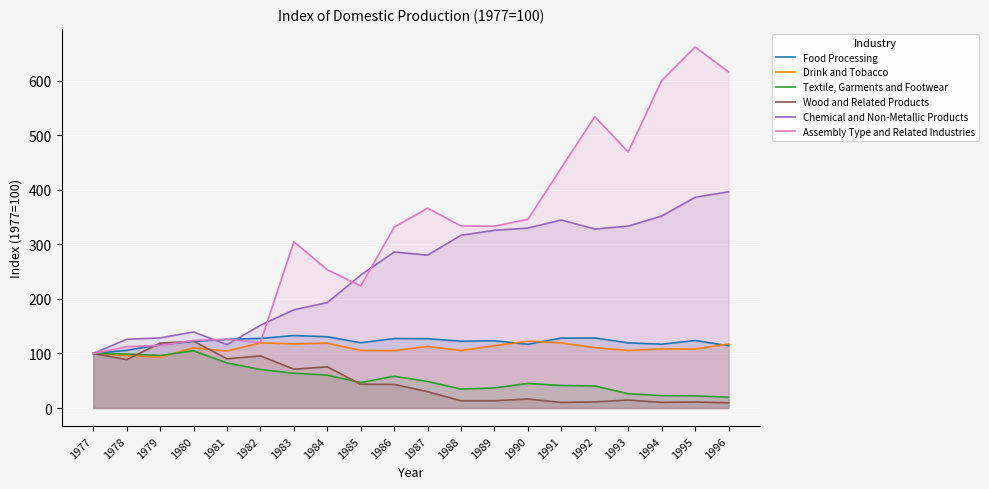

How many data points does each series have?

20